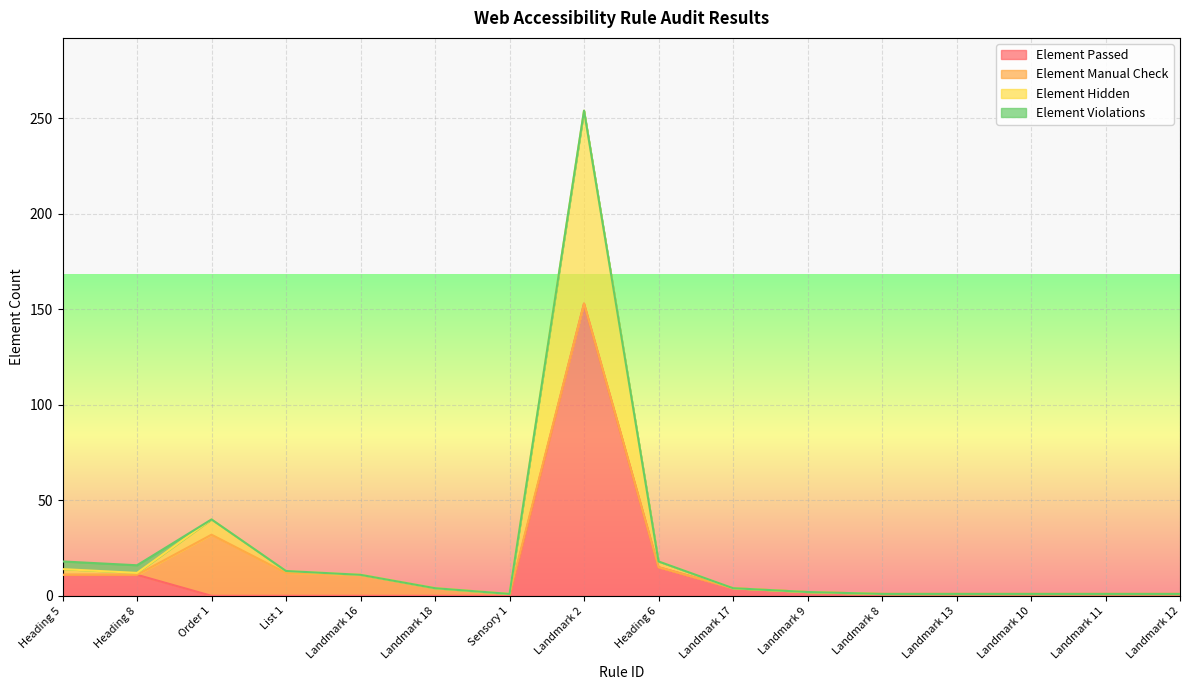

Which category has the lowest value across all series?

Order 1